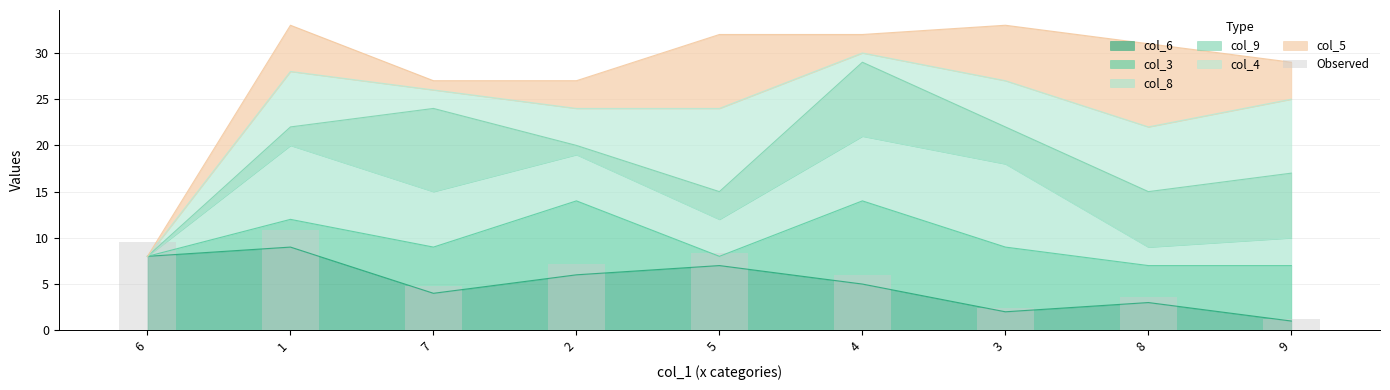

List the labels in order of value, smallest first.

9, 3, 8, 7, 4, 2, 5, 6, 1